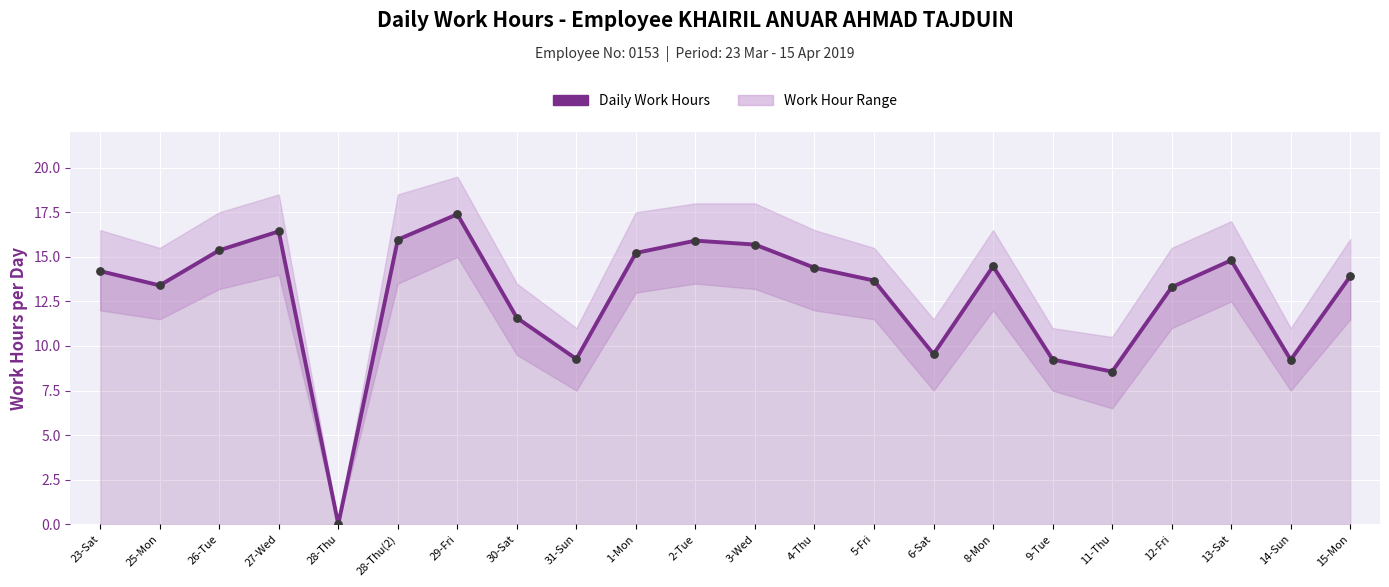

Approximately how many times larger is the value at 14-Sun compared to 13-Sat?

0.6